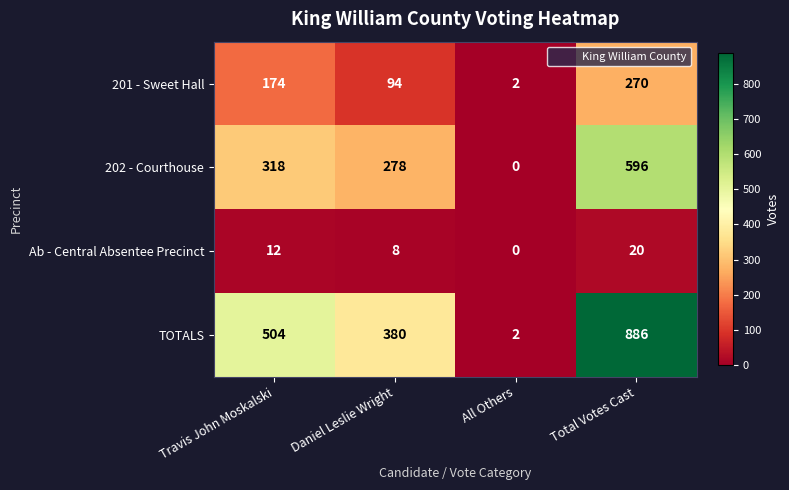

What is the difference between the 202 - Courthouse values at Total Votes Cast and Travis John Moskalski?

278